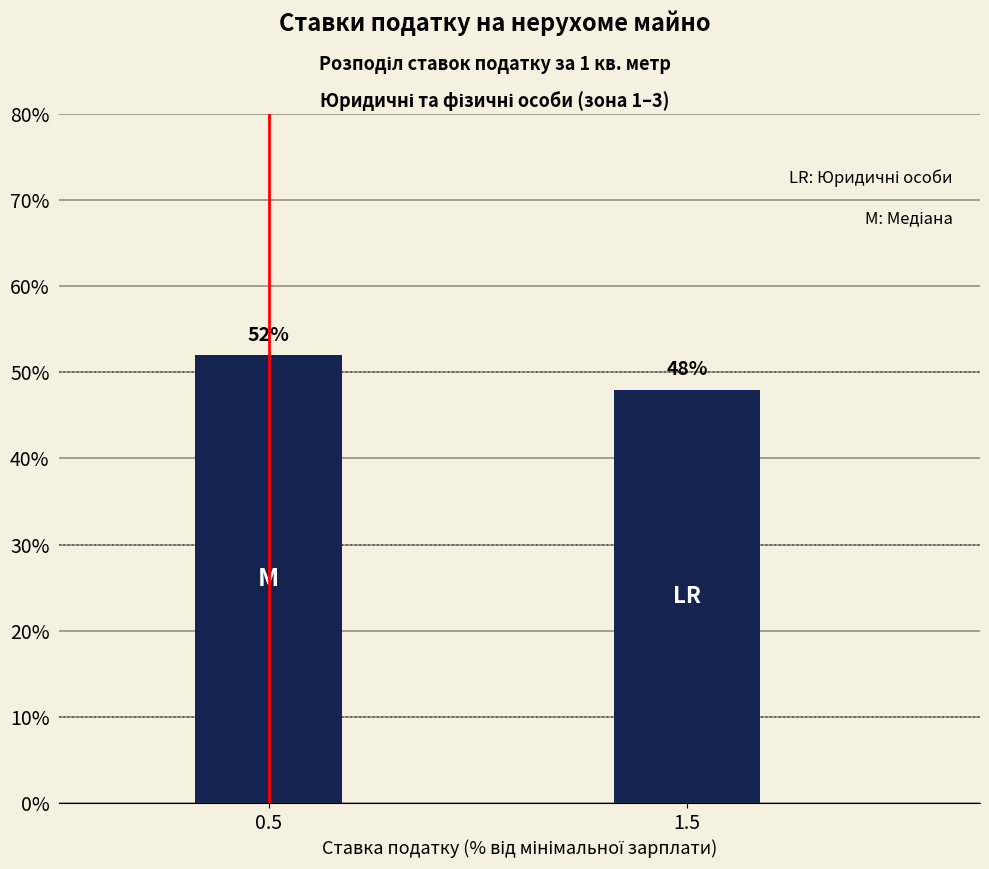

Reading left to right, list all the values displayed in this chart.

0.5=52	1.5=48